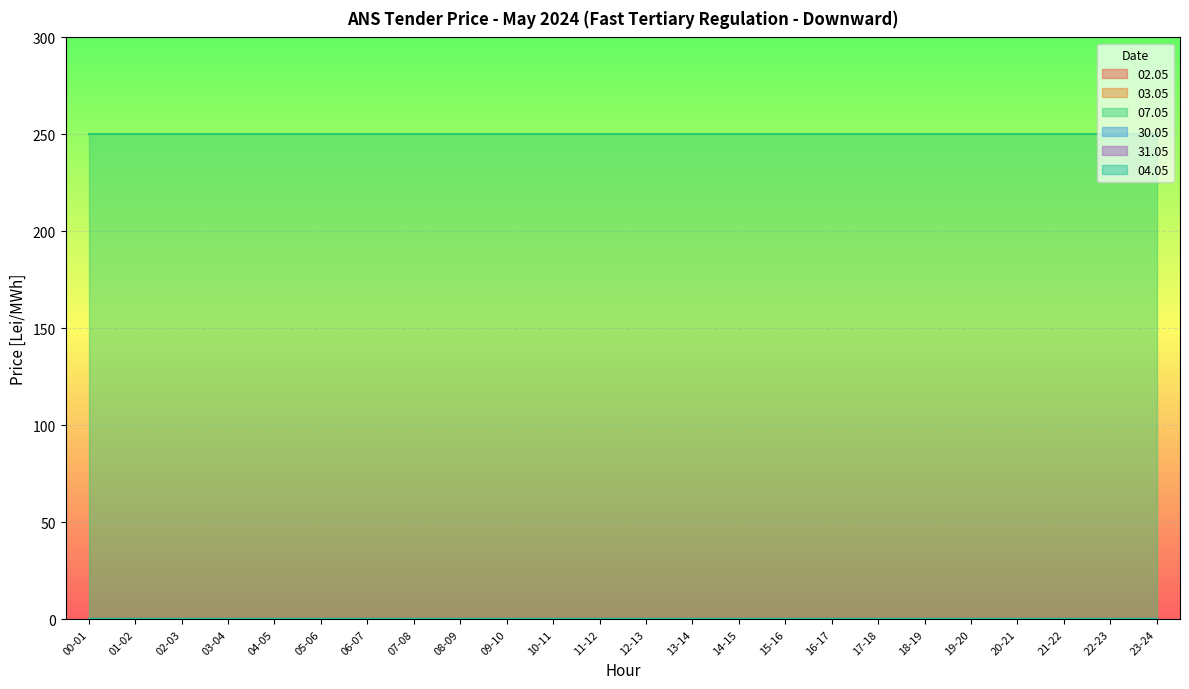

True or false: 31.05 and 30.05 cross at least once.

False